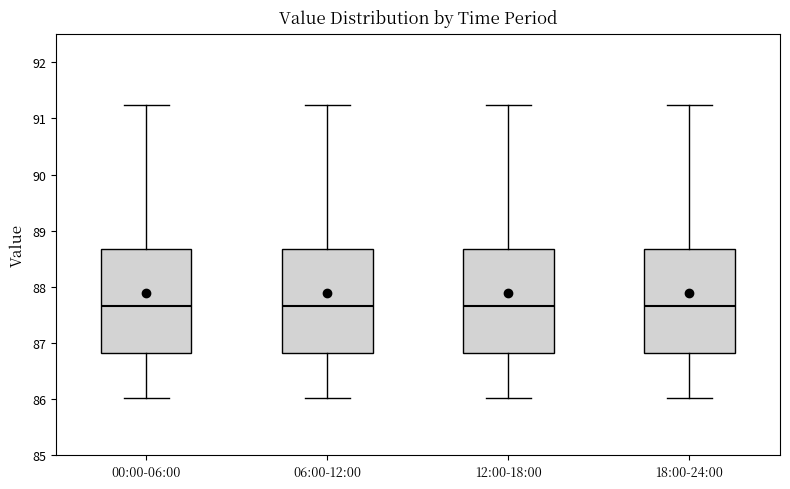

Where does the lower whisker of the box for 18:00-24:00 end on the y-axis? The values are not printed on the chart, so give them approximately, as read against the axis.

86.0